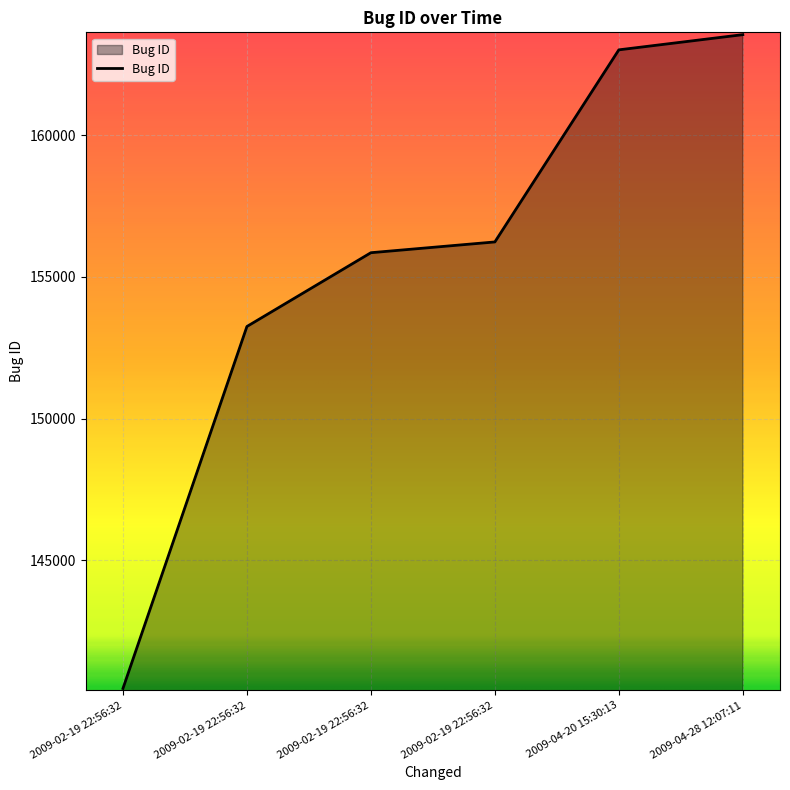

True or false: the data shows 163543 at 2009-04-28 12:07:11.

True